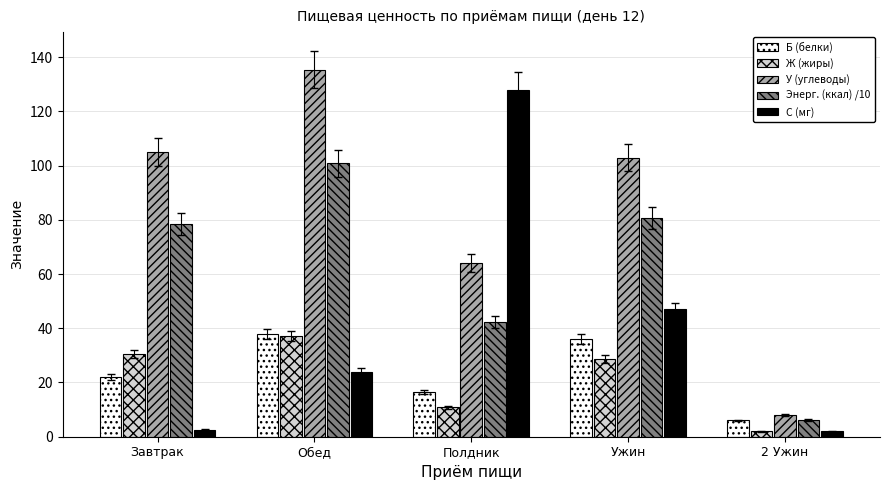

Which series changed the most between Завтрак and Полдник?

С (мг)